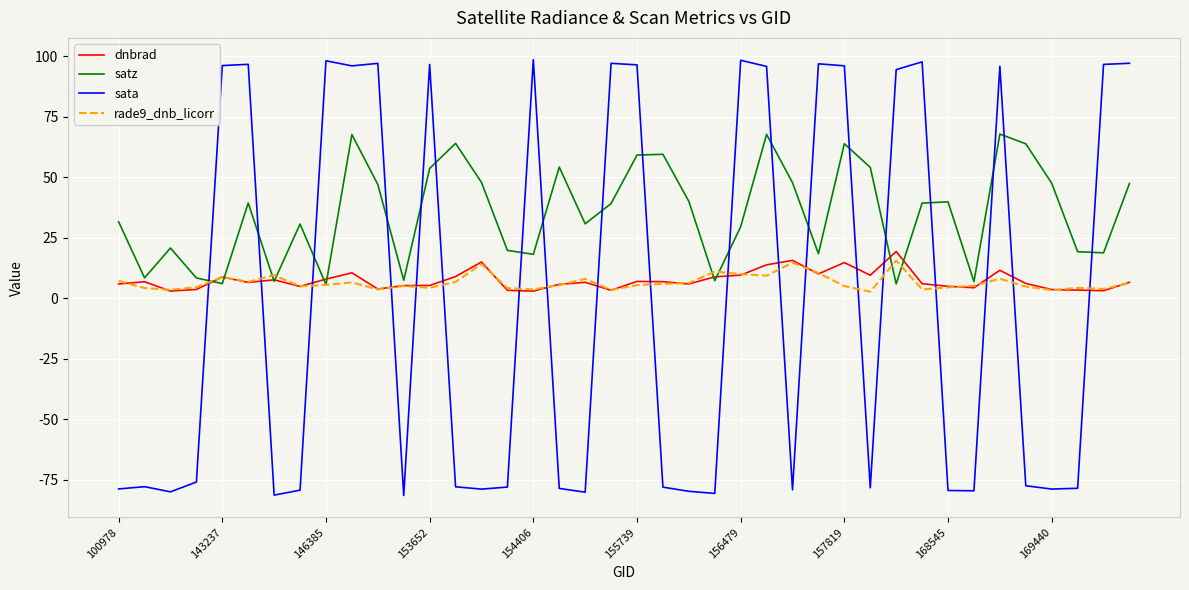

Which series has the widest spread of values?

sata